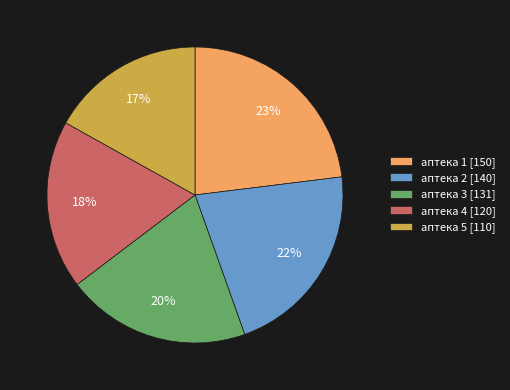

Rank the categories by value from highest to lowest.

аптека 1, аптека 2, аптека 3, аптека 4, аптека 5